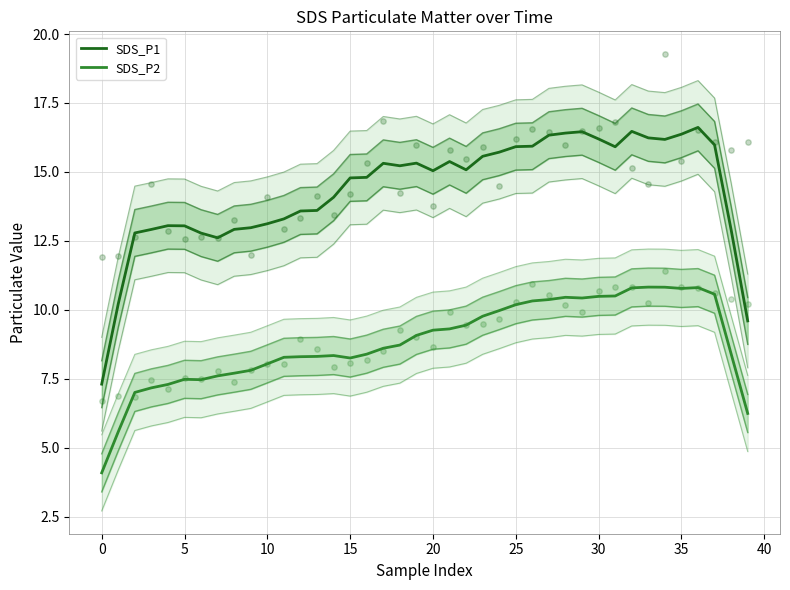

Which series has the largest Y range (max minus min)?

SDS_P1